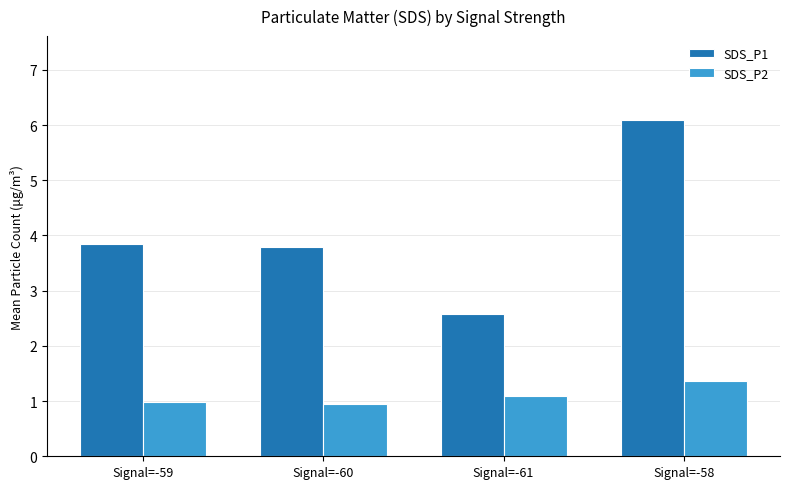

What is the lowest value of the SDS_P2 series?

0.9